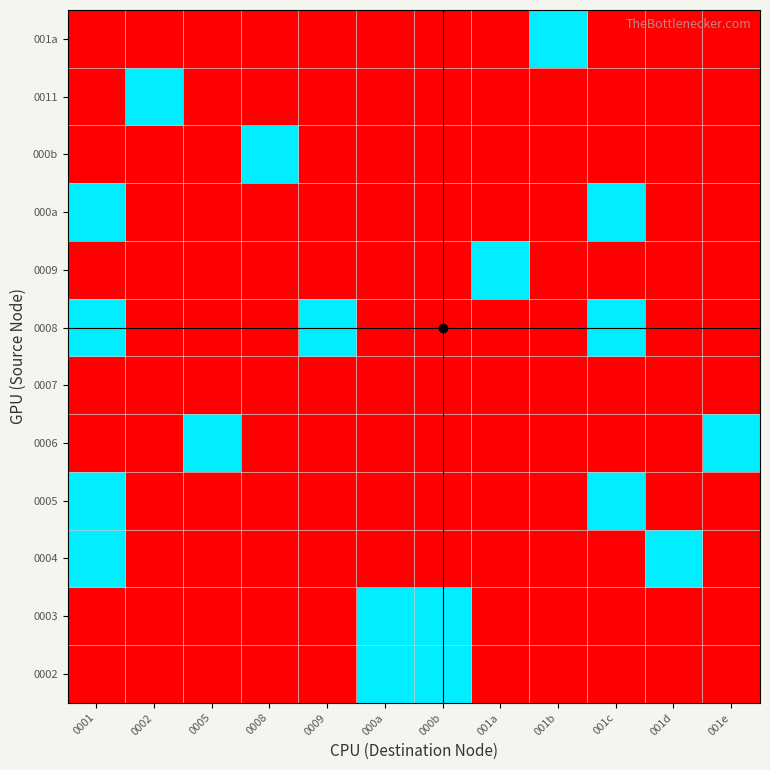

How many categories are shown in the chart?

12